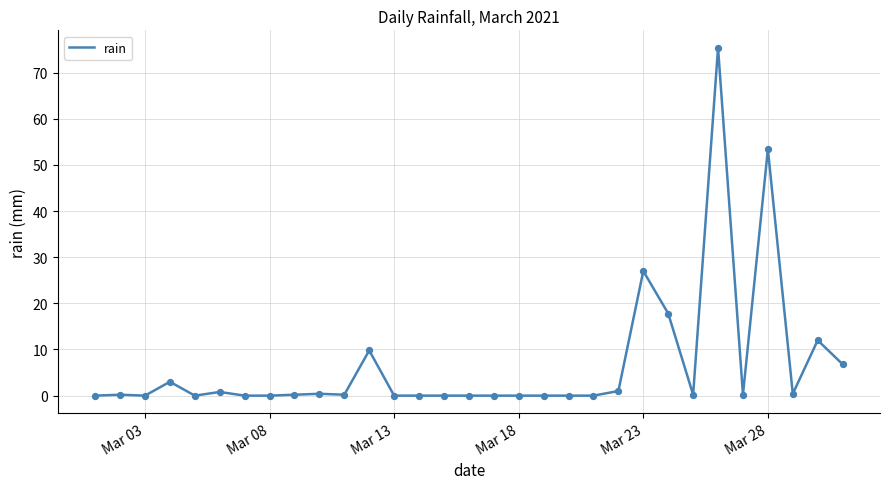

What is the maximum value shown in the chart?

75.4